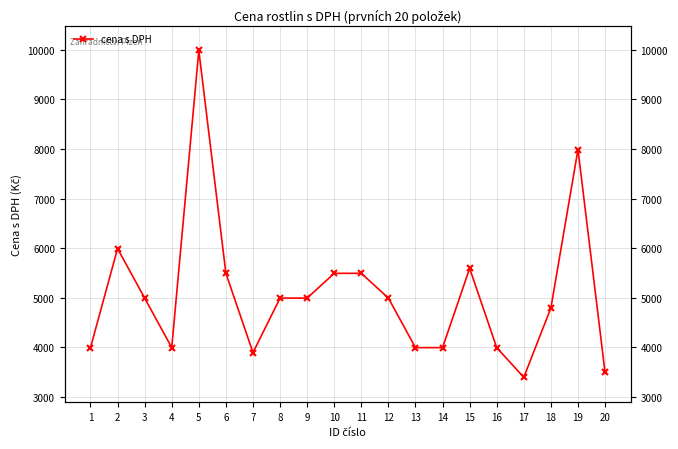

Where is the first local maximum?

2